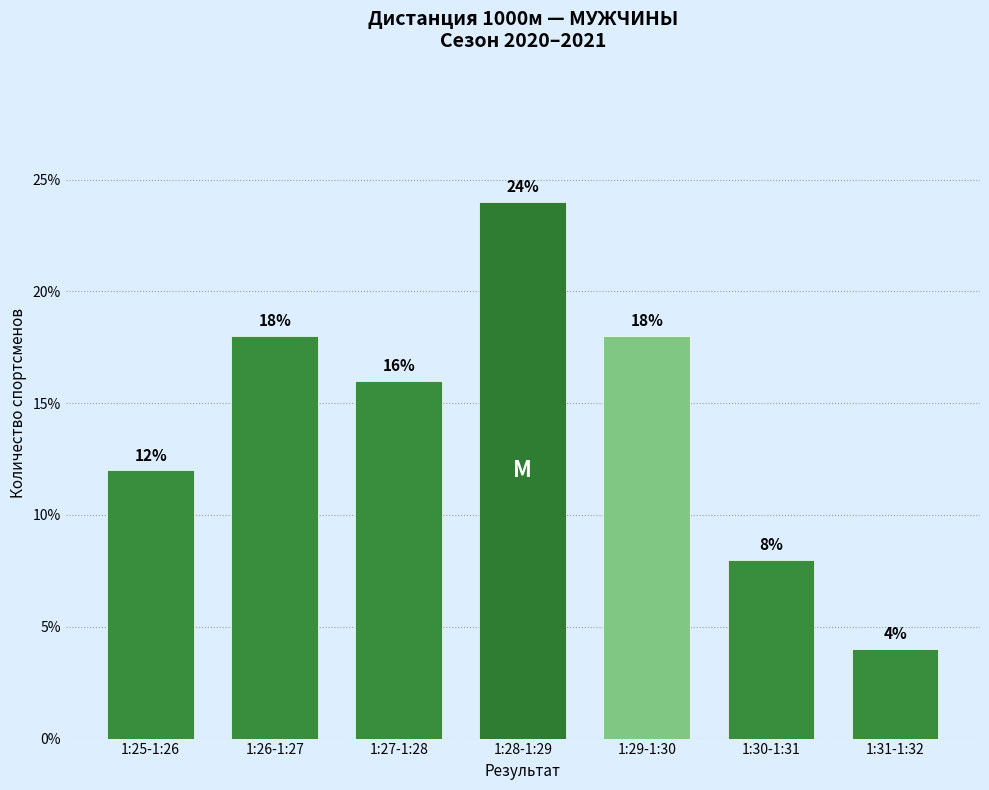

Reading left to right, list all the values displayed in this chart.

1:25-1:26=12	1:26-1:27=18	1:27-1:28=16	1:28-1:29=24	1:29-1:30=18	1:30-1:31=8	1:31-1:32=4